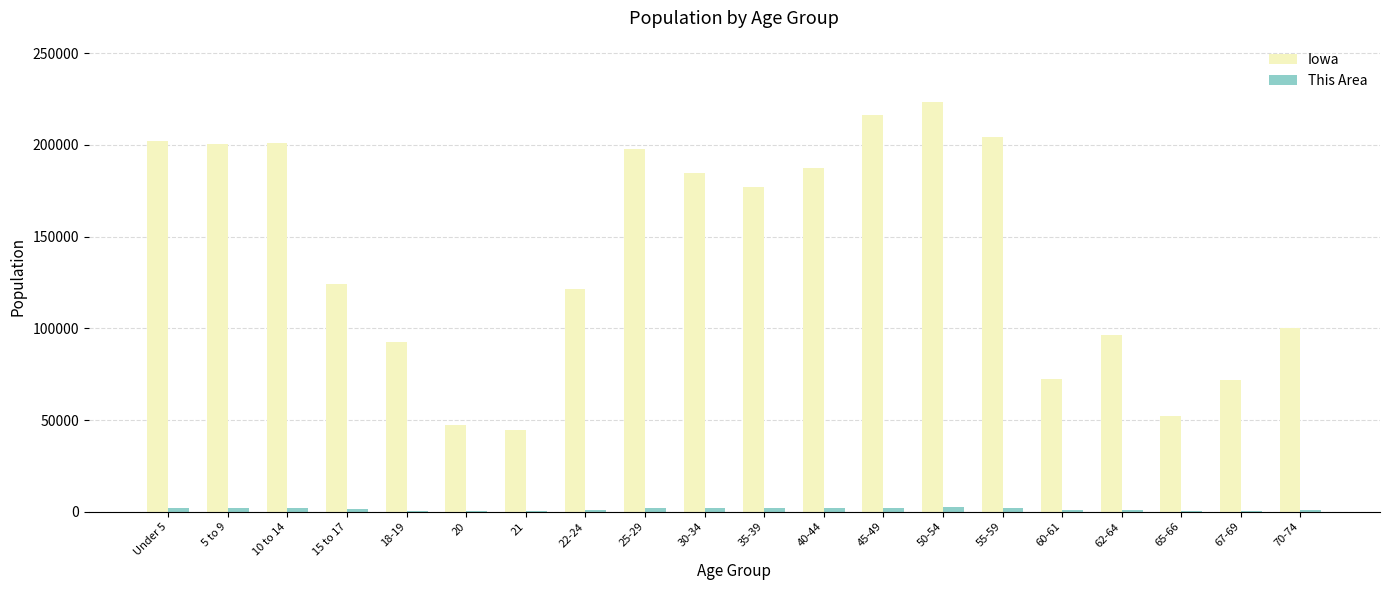

Between 21 and 55-59, which series saw the biggest shift?

Iowa